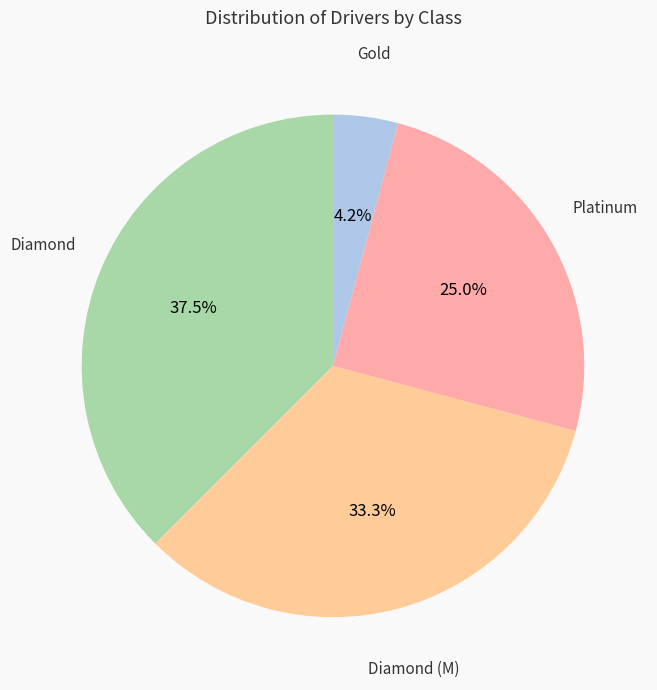

To the nearest percent, what percentage of the pie is Platinum?

25%